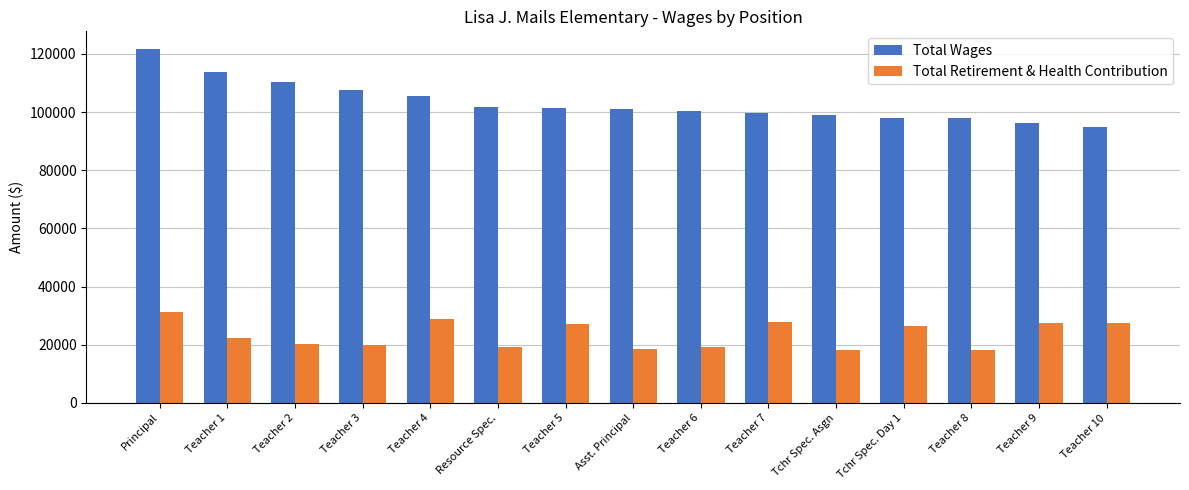

Is it true that Total Wages equals 72598 at Teacher 3?

False